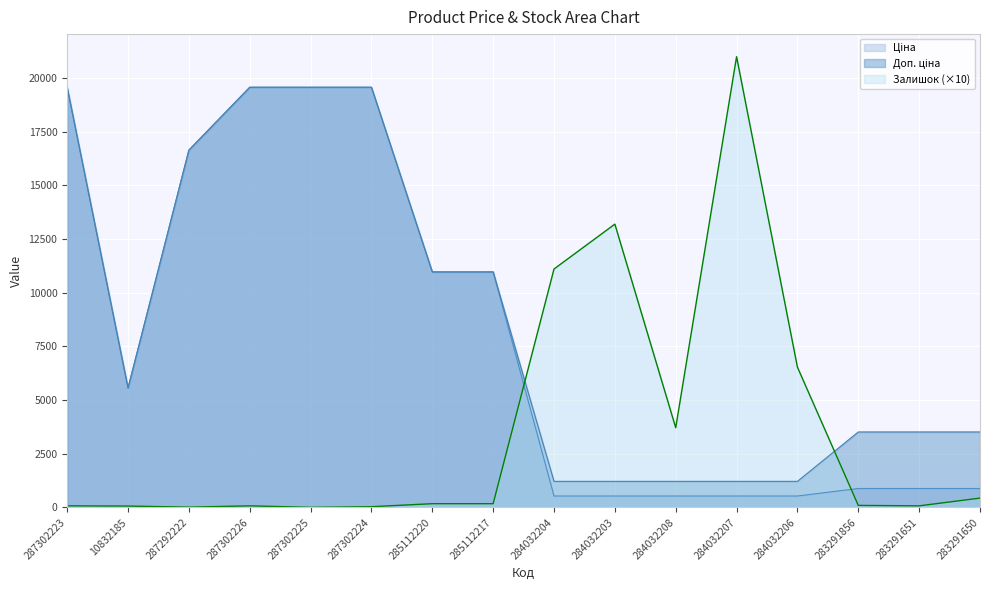

What is the maximum value for Залишок?

20990.0